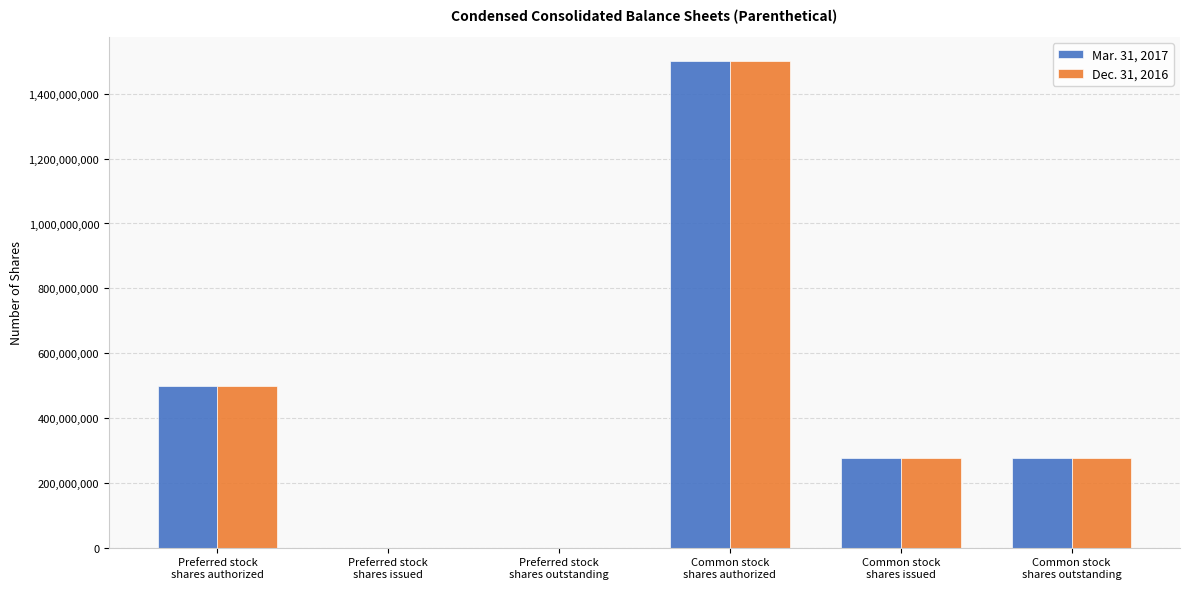

True or false: Dec. 31, 2016 has a value of 500000000 at Preferred stock
shares authorized.

True